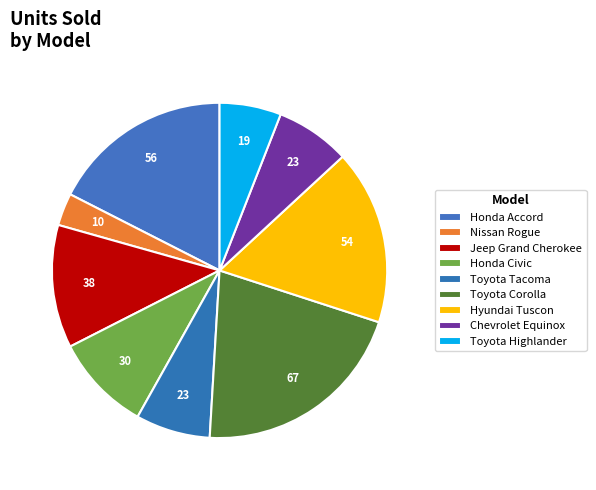

Between Chevrolet Equinox and Toyota Tacoma, which is larger?

Chevrolet Equinox